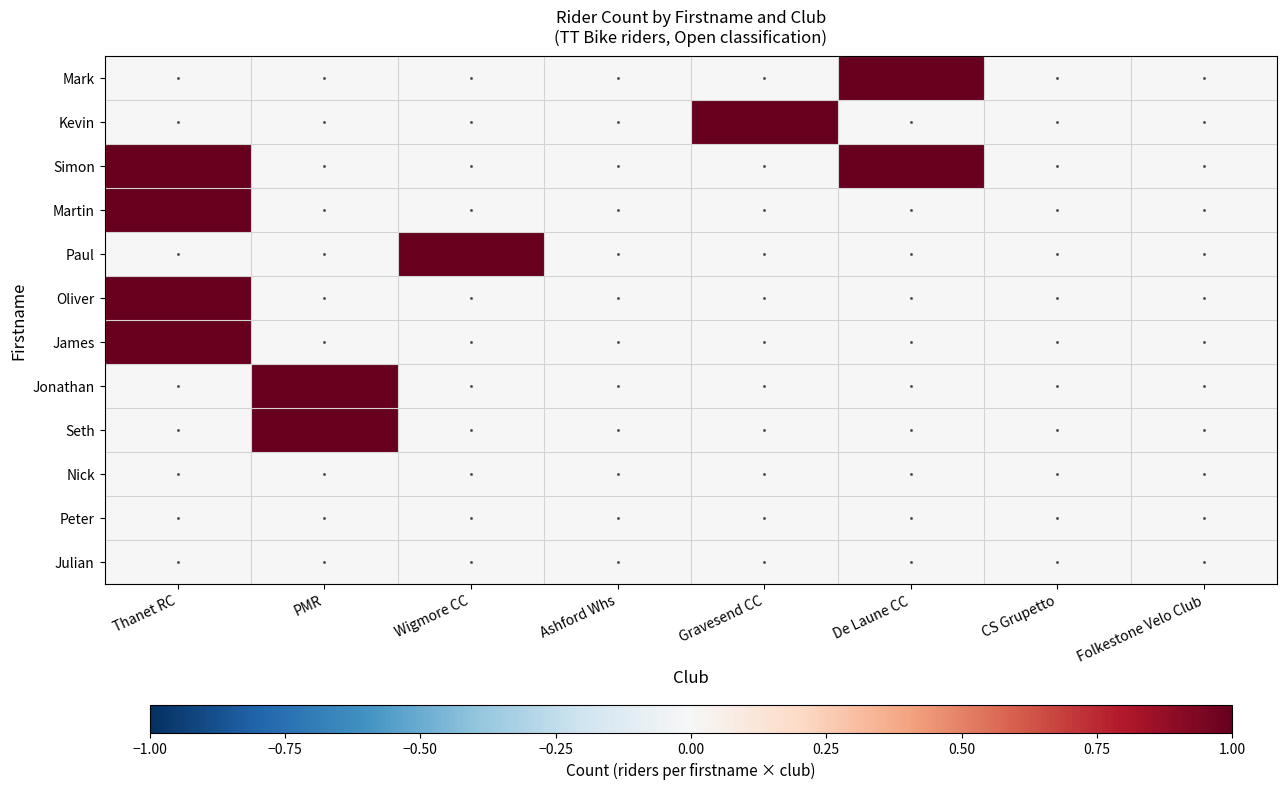

Which series changed the most between Wigmore CC and CS Grupetto?

Paul